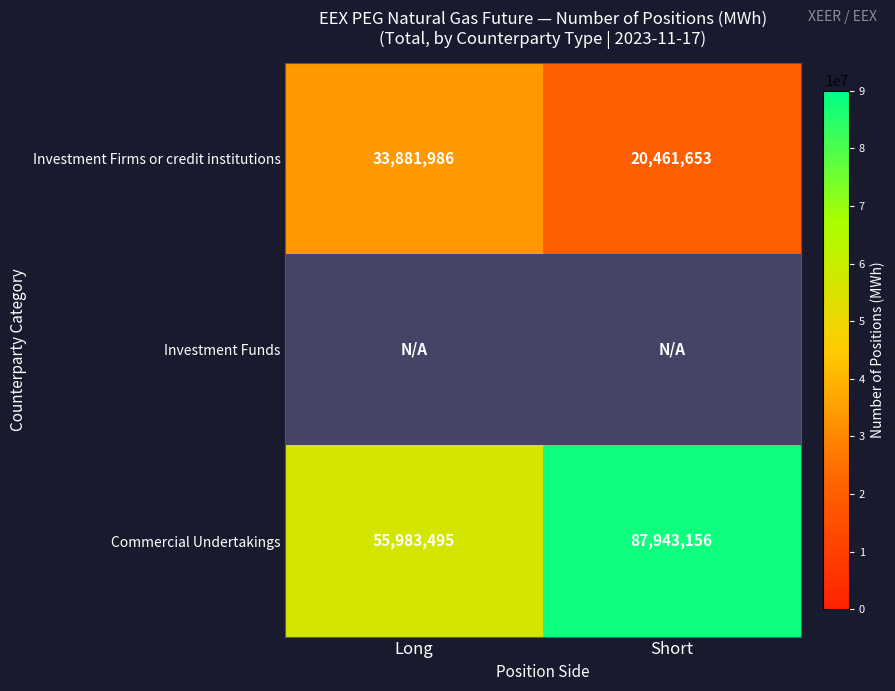

At which label does Investment Firms or credit institutions reach its peak?

Long